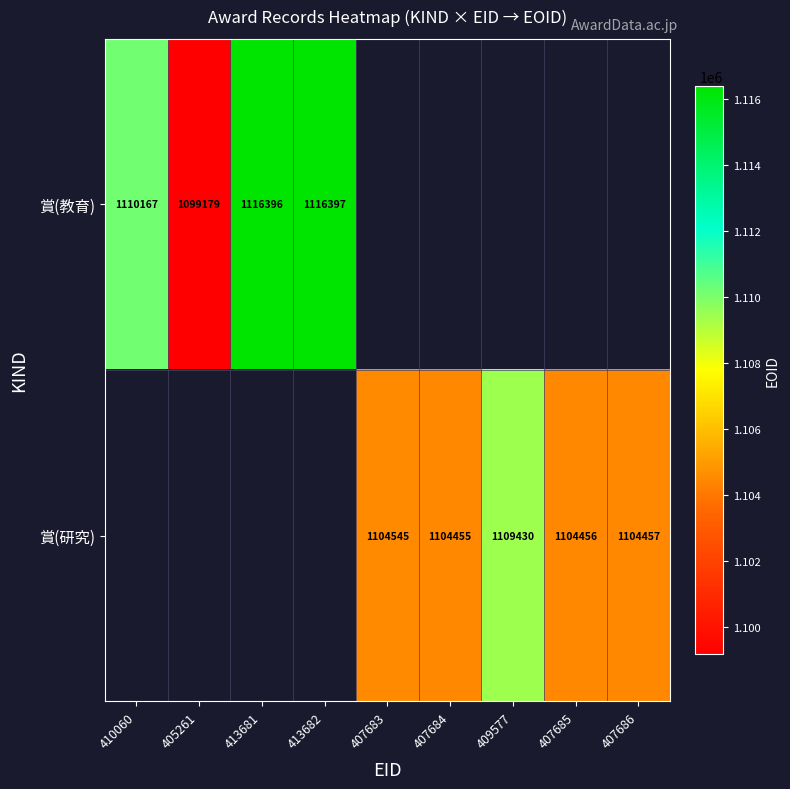

The 賞(教育) series shows 1110167 at 410060. True or false?

True